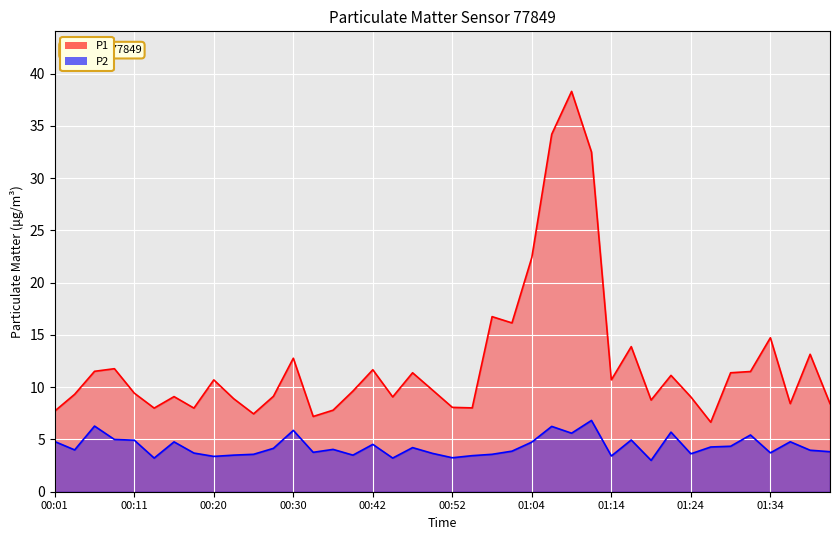

What position from the right is 01:09?

14